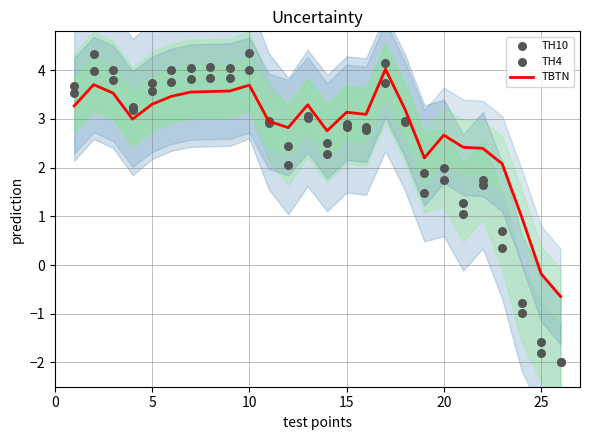

Which series has the largest total across all categories?

TBTN